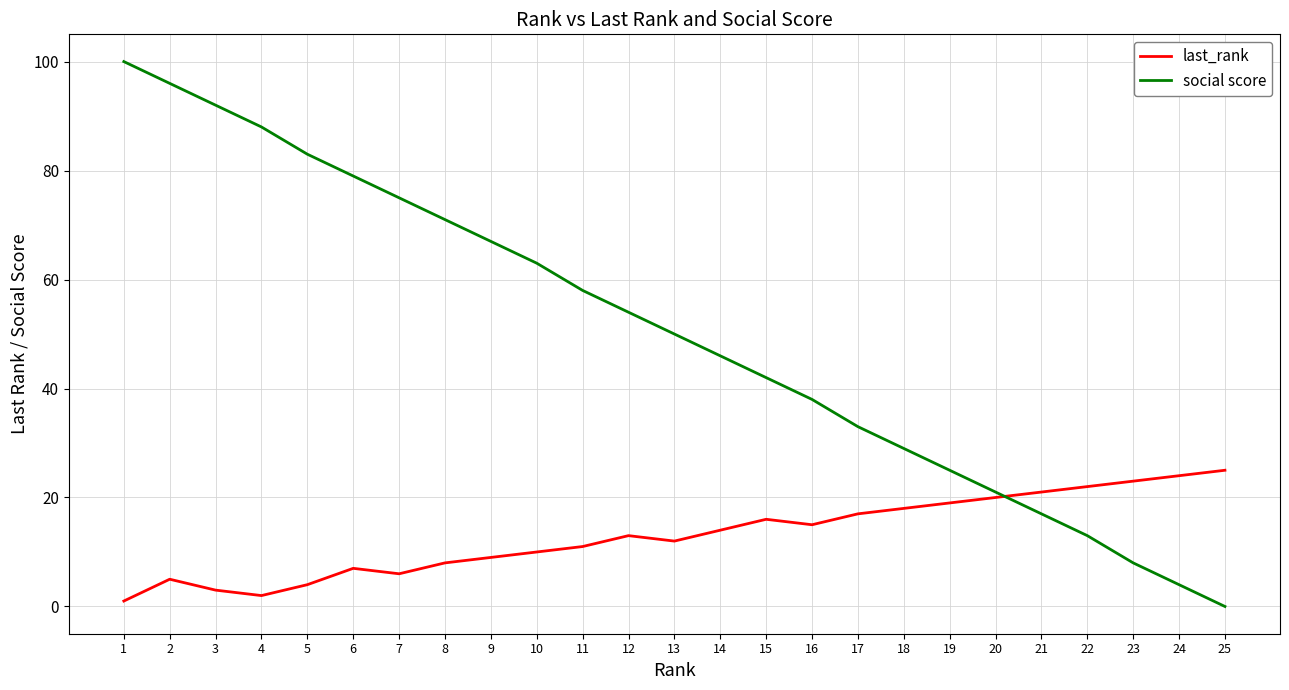

Count the number of data series in this chart.

2